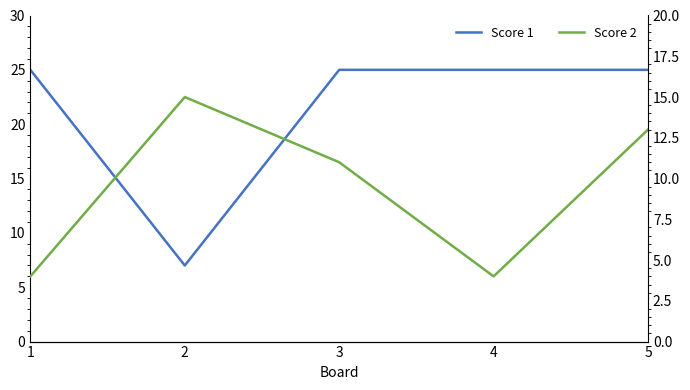

At which label does Score 2 reach its peak?

2